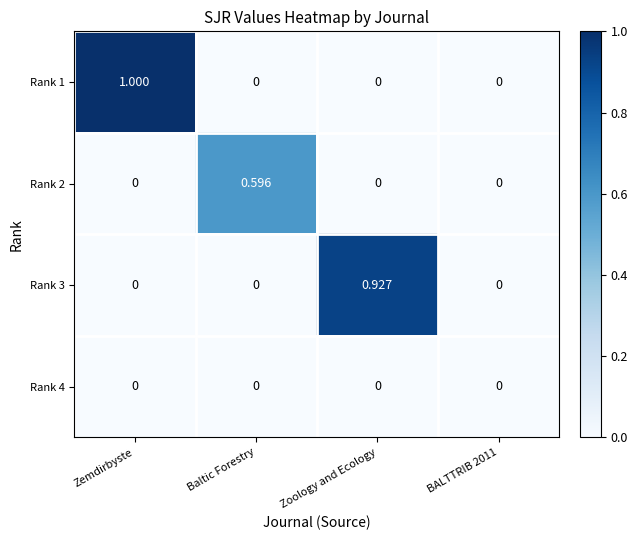

Which category has the highest value in the Rank 1 series?

Zemdirbyste